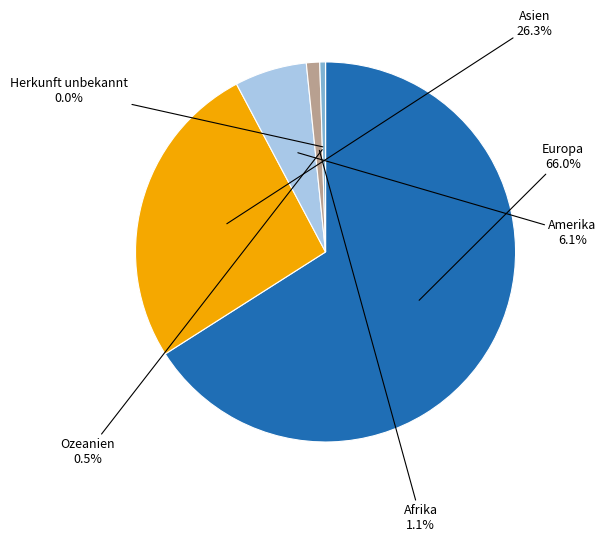

Which category has the biggest portion of the pie?

Europa